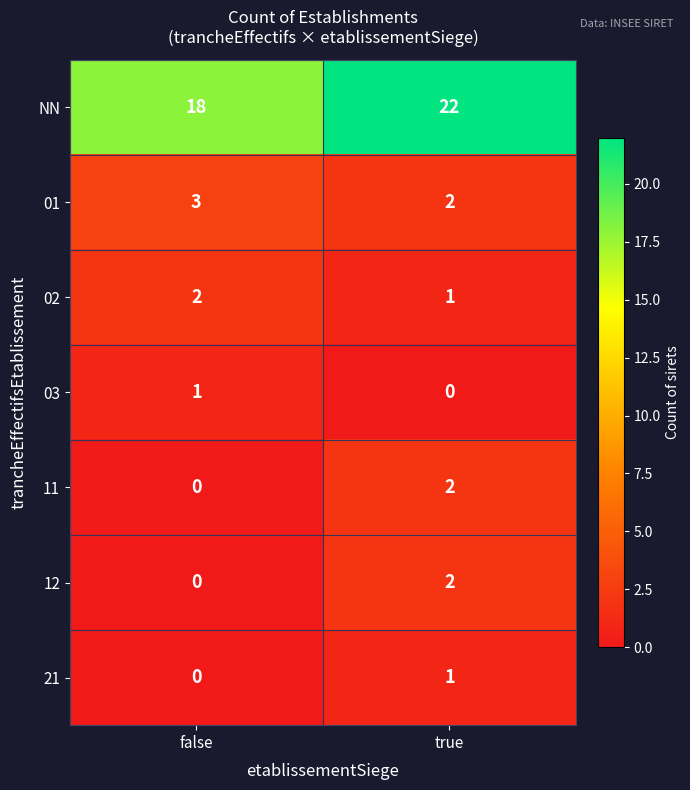

How many positive values does the 11 series have?

1